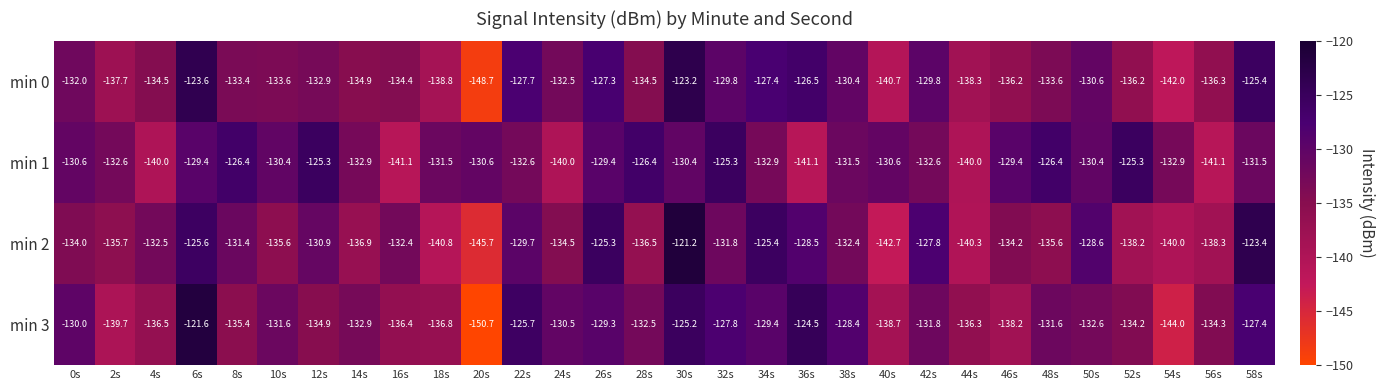

What is the difference between the maximum and minimum values in the min 1 series?

15.8